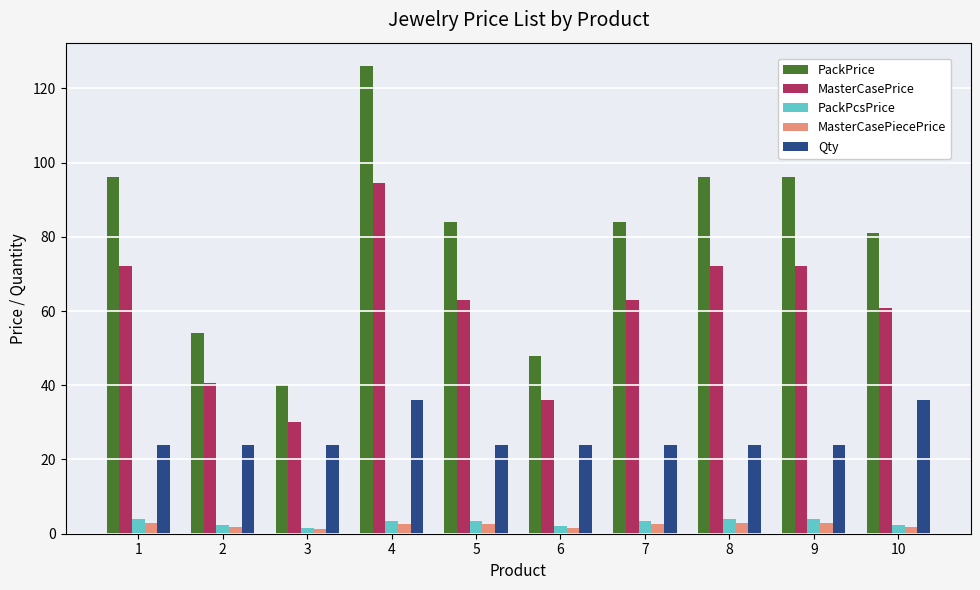

Is it true that MasterCasePrice equals 30.0 at 3?

True